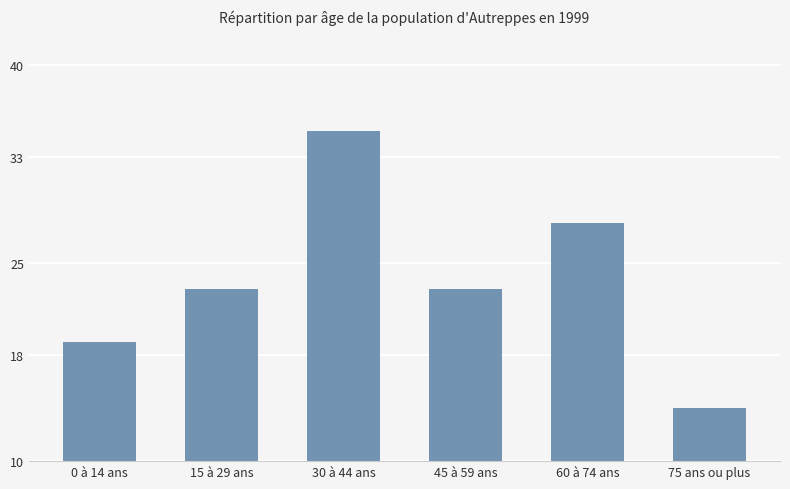

Reading left to right, what are all the values shown in this chart?

19	23	35	23	28	14